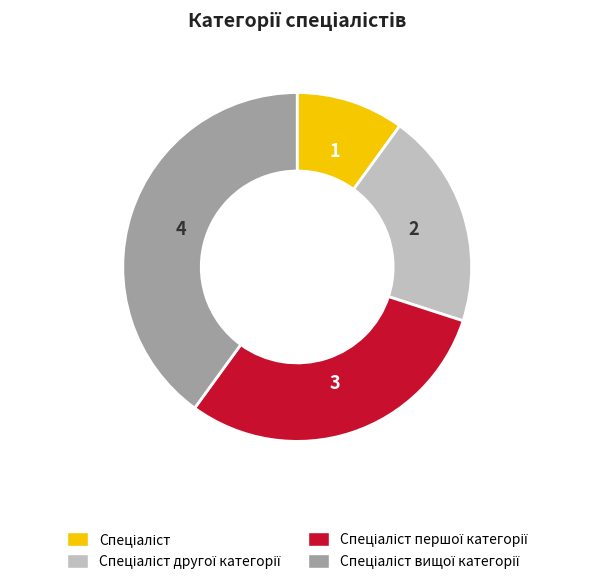

Is there any slice that represents more than half of the pie?

No